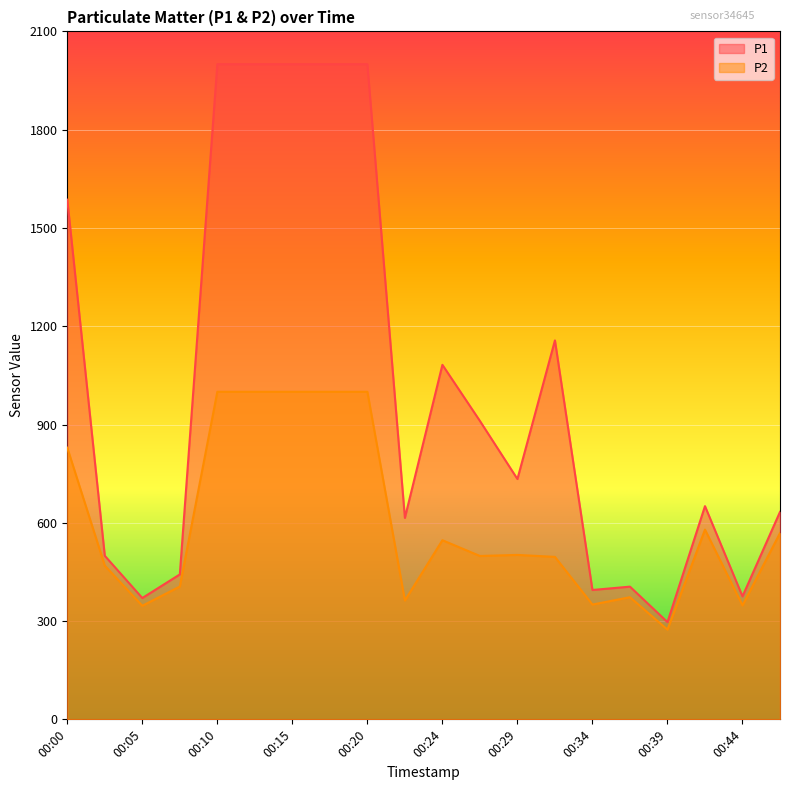

What is the sum of all P1 values?

20152.5